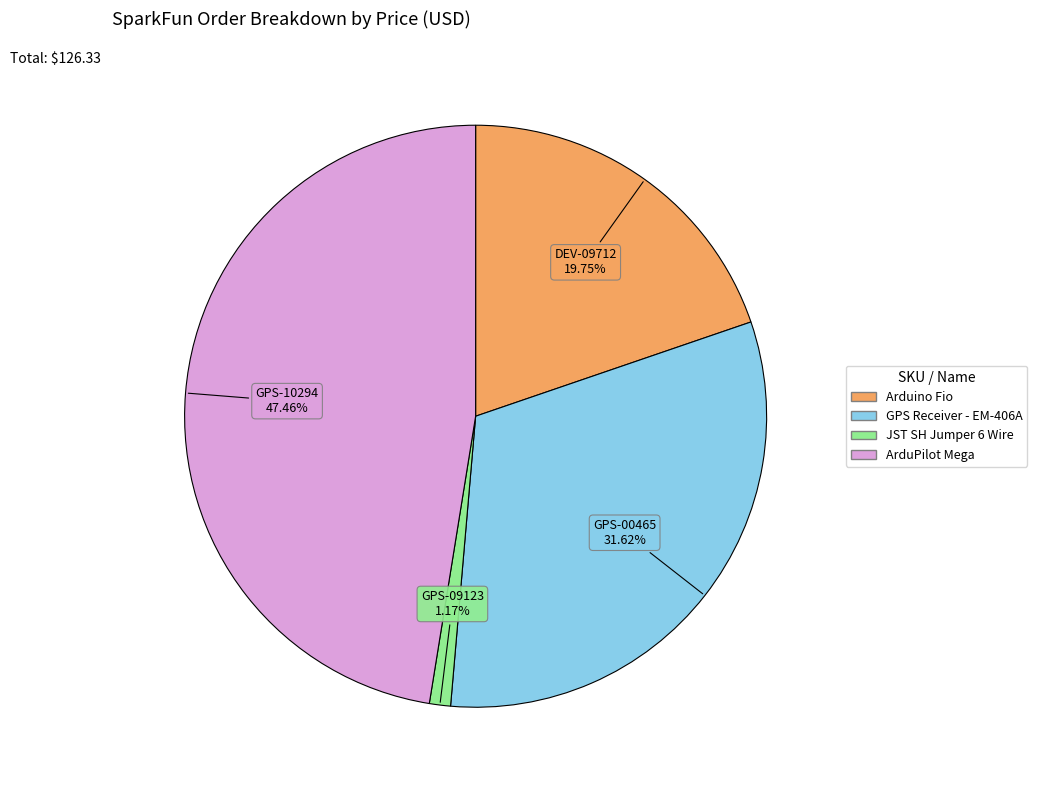

To the nearest percent, what is the average slice percentage?

25%